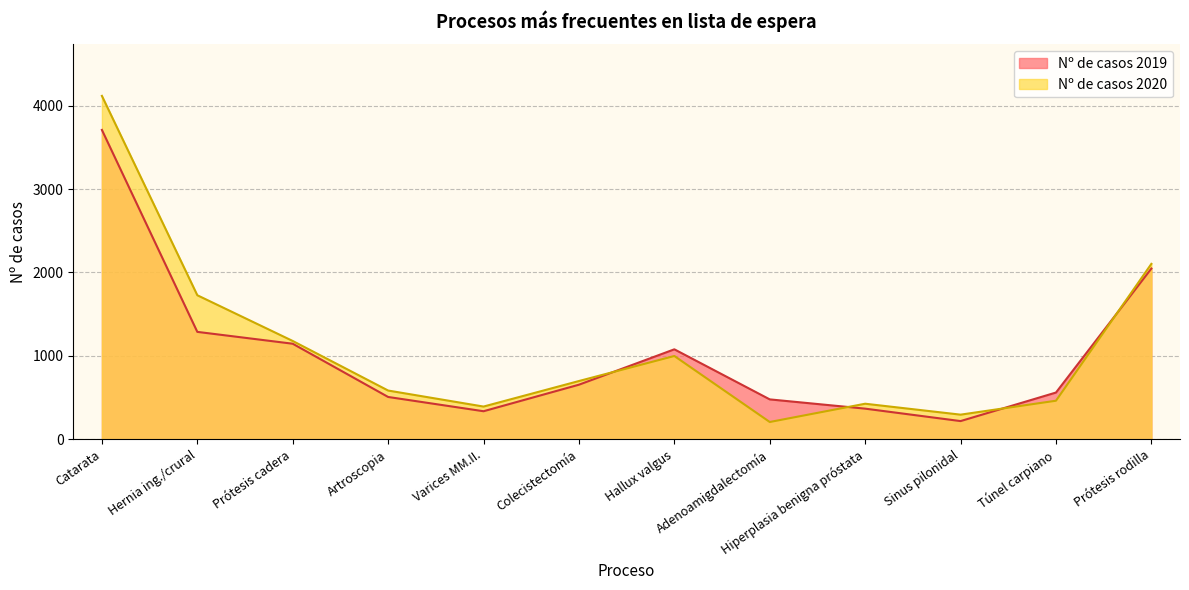

True or false: Nº de casos 2019 has a value of 51 at Sinus pilonidal.

False